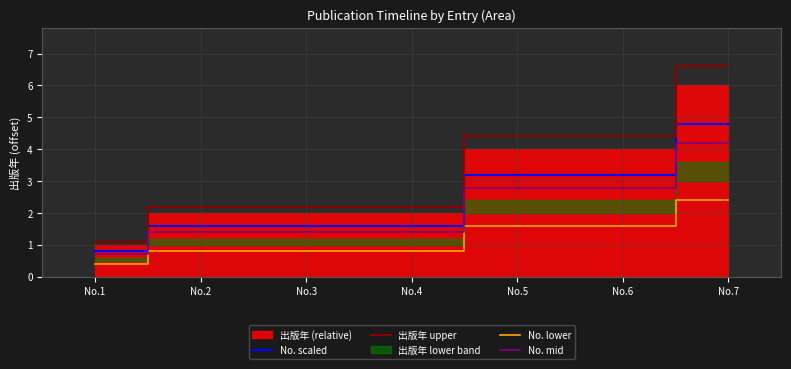

Read the No. lower value at No.4.

0.8